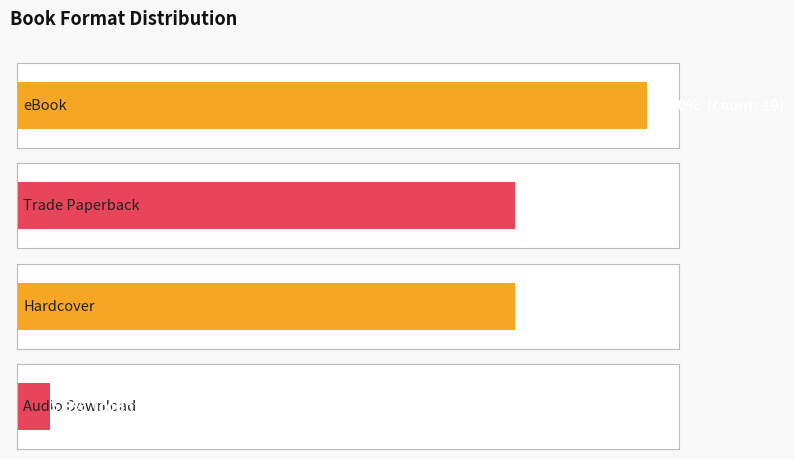

The value at Hardcover is 1. True or false?

False